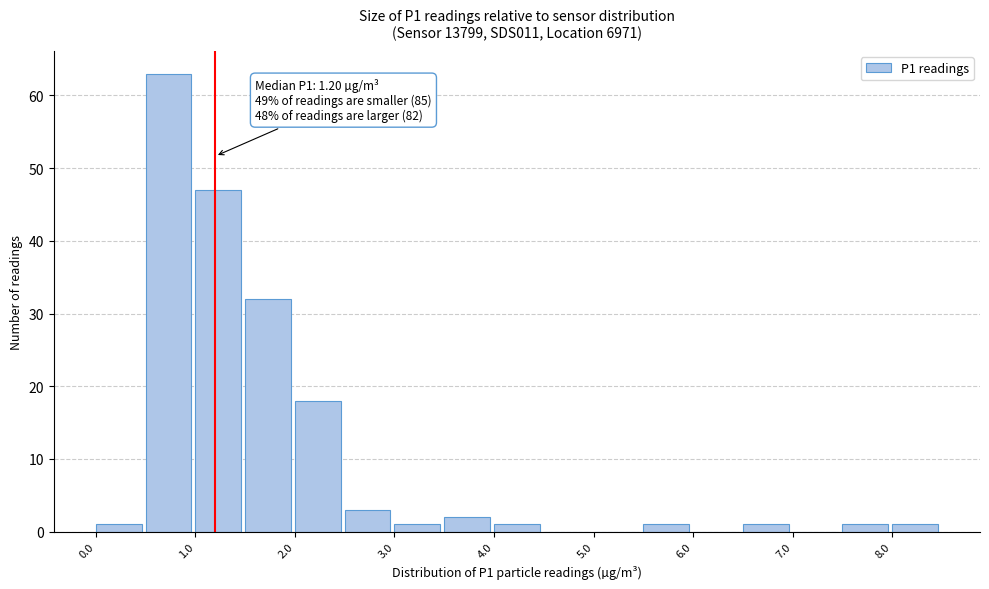

Which range on the x-axis has the tallest bar?

0.5 to 1.0